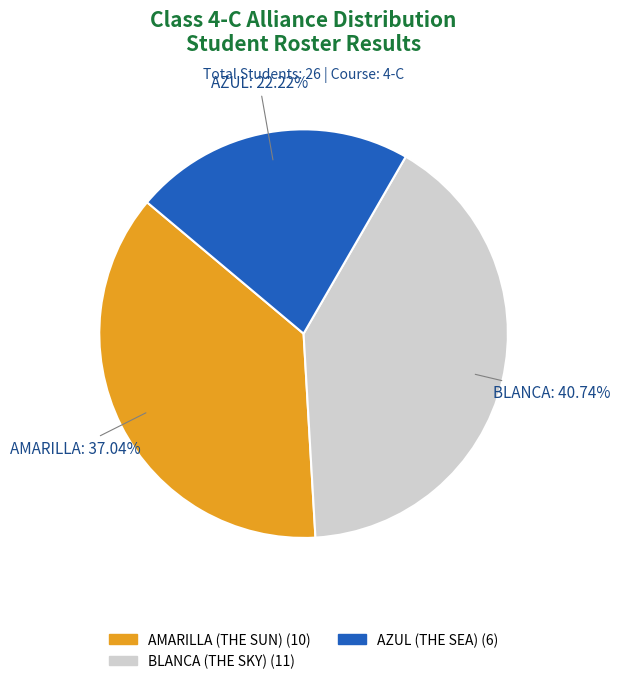

What is the ratio of the value at AMARILLA (THE SUN) to the value at BLANCA (THE SKY)?

0.9